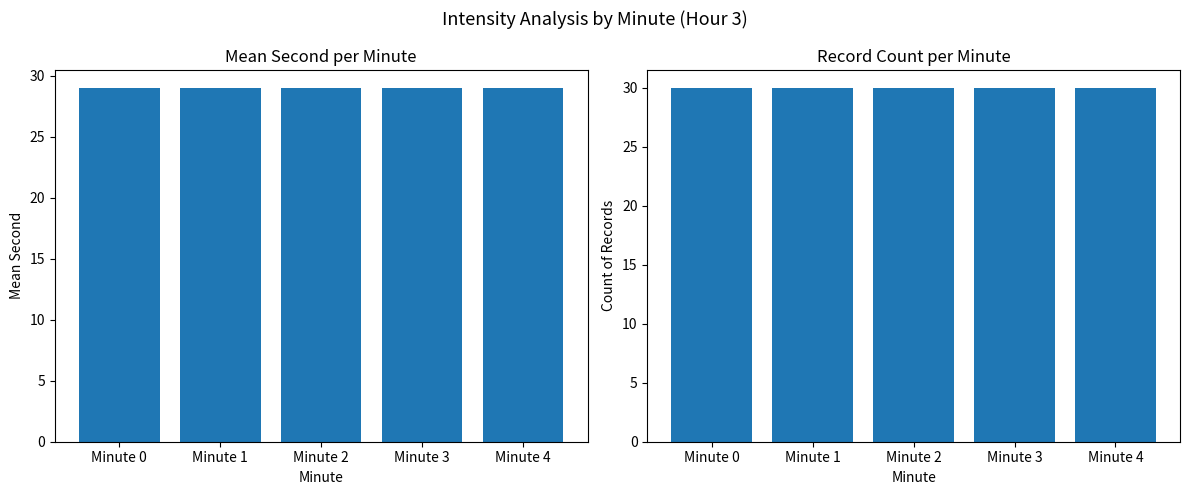

What is the value of the Count of Records bar at the 5th from the left?

30